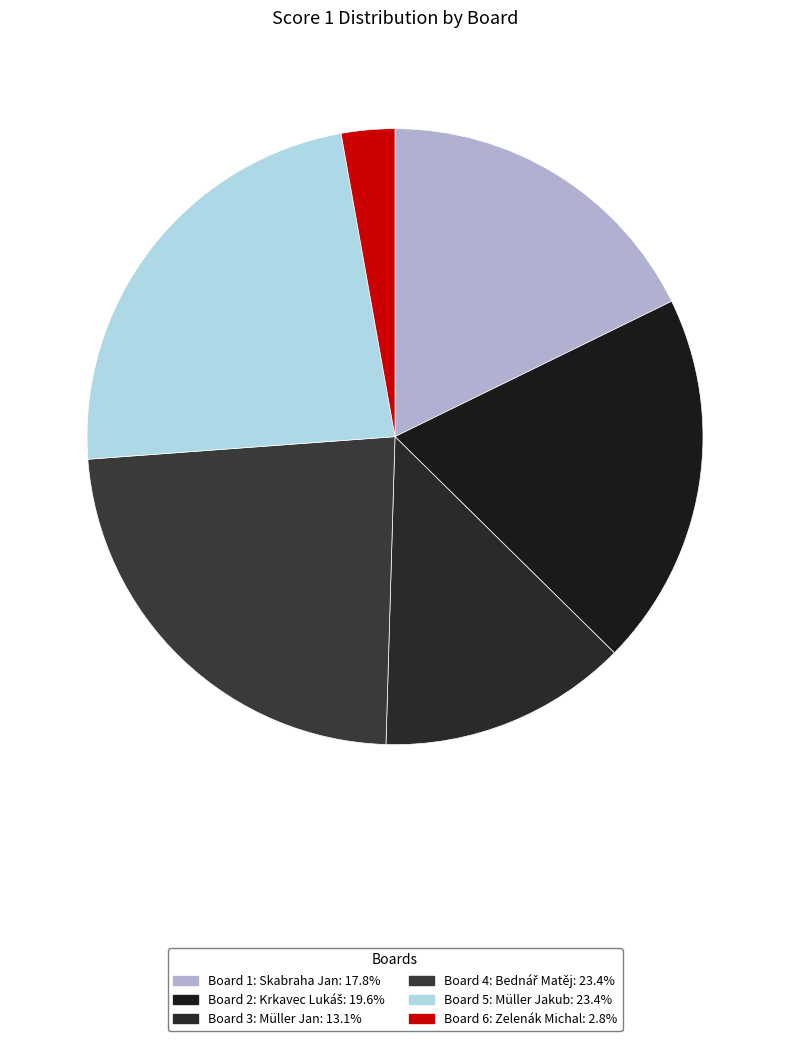

What is the largest slice in the pie chart?

Board 4: Bednář Matěj